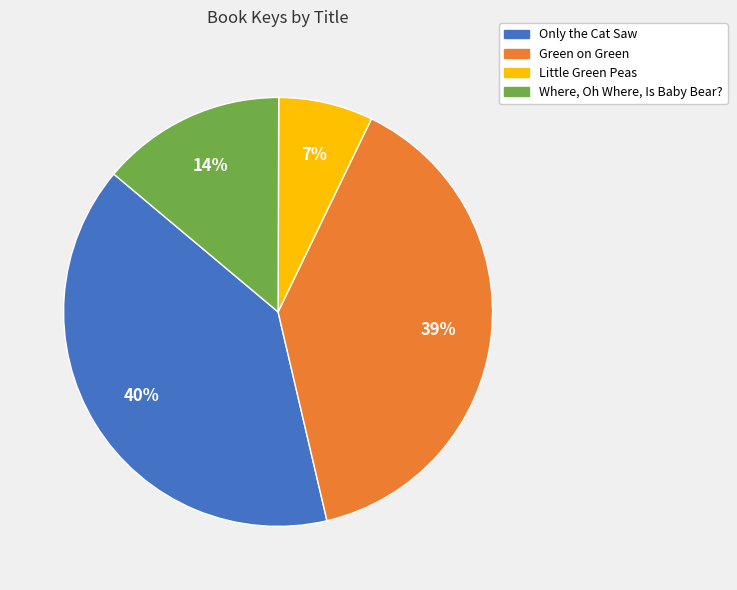

What percentage is the Little Green Peas slice, to the nearest percent?

7%